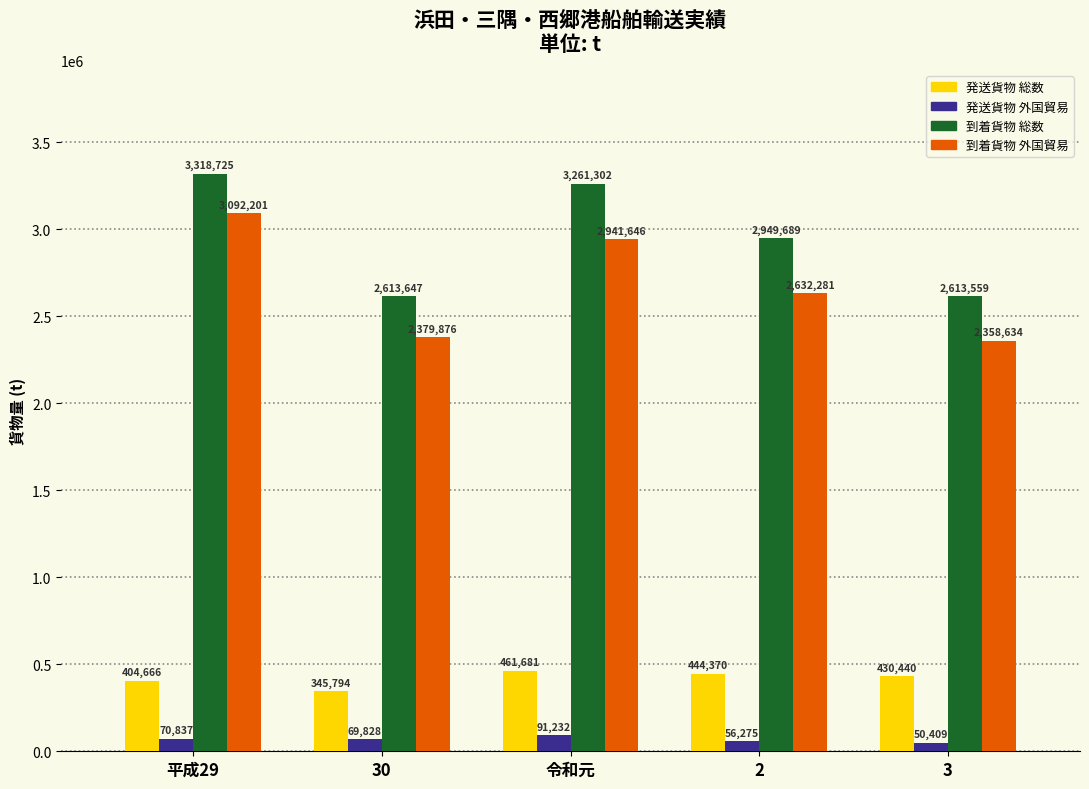

What are all the series names shown in the legend?

発送貨物 総数, 発送貨物 外国貿易, 到着貨物 総数, 到着貨物 外国貿易